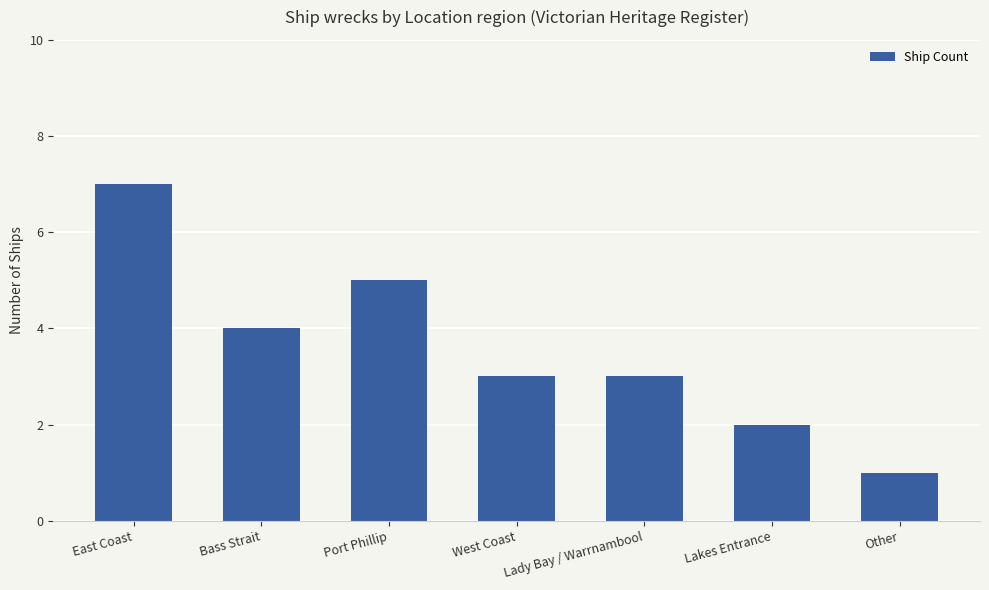

Reading left to right, extract all data points from this chart.

7	4	5	3	3	2	1